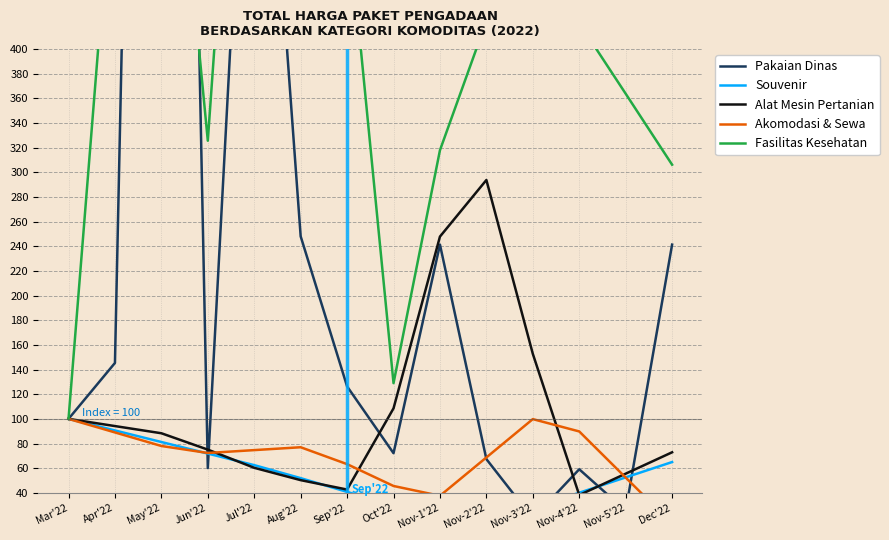

In Fasilitas Kesehatan, how many points are higher than both neighbors (excluding endpoints)?

3